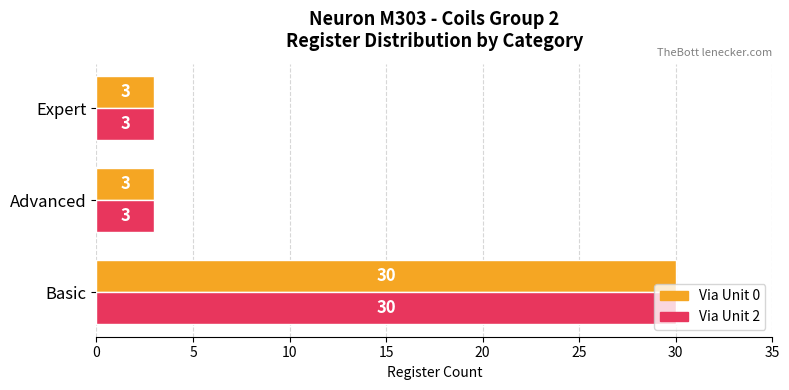

How many distinct data groups are displayed?

2